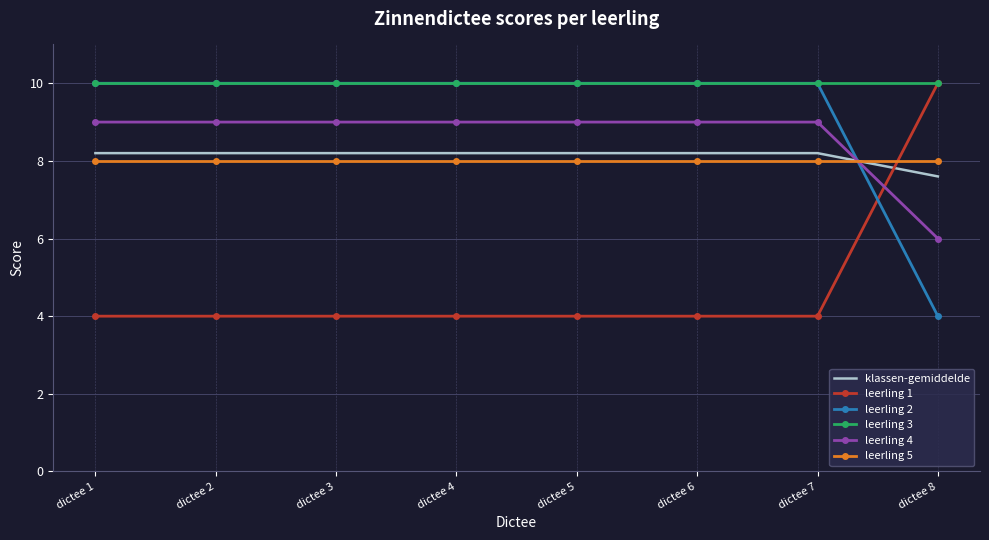

Reading left to right, extract all data points from this chart.

klassen-gemiddelde: 8.2	8.2	8.2	8.2	8.2	8.2	8.2	7.6
leerling 1: 4.0	4.0	4.0	4.0	4.0	4.0	4.0	10.0
leerling 2: 10.0	10.0	10.0	10.0	10.0	10.0	10.0	4.0
leerling 3: 10.0	10.0	10.0	10.0	10.0	10.0	10.0	10.0
leerling 4: 9.0	9.0	9.0	9.0	9.0	9.0	9.0	6.0
leerling 5: 8.0	8.0	8.0	8.0	8.0	8.0	8.0	8.0